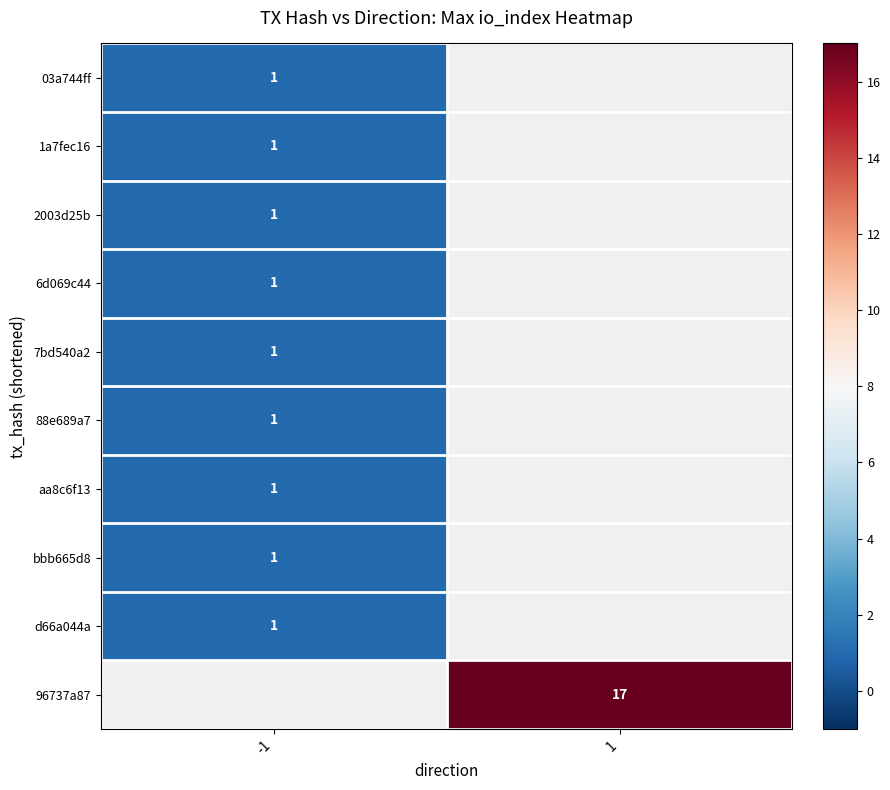

The value of 03a744ff at -1 is 2. True or false?

False